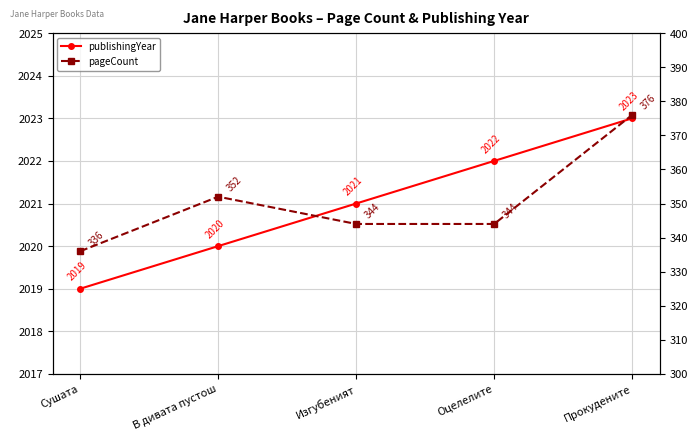

Reading left to right, list all the values displayed in this chart.

publishingYear: Сушата=2019	В дивата пустош=2020	Изгубеният=2021	Оцелелите=2022	Прокудените=2023
pageCount: Сушата=336	В дивата пустош=352	Изгубеният=344	Оцелелите=344	Прокудените=376